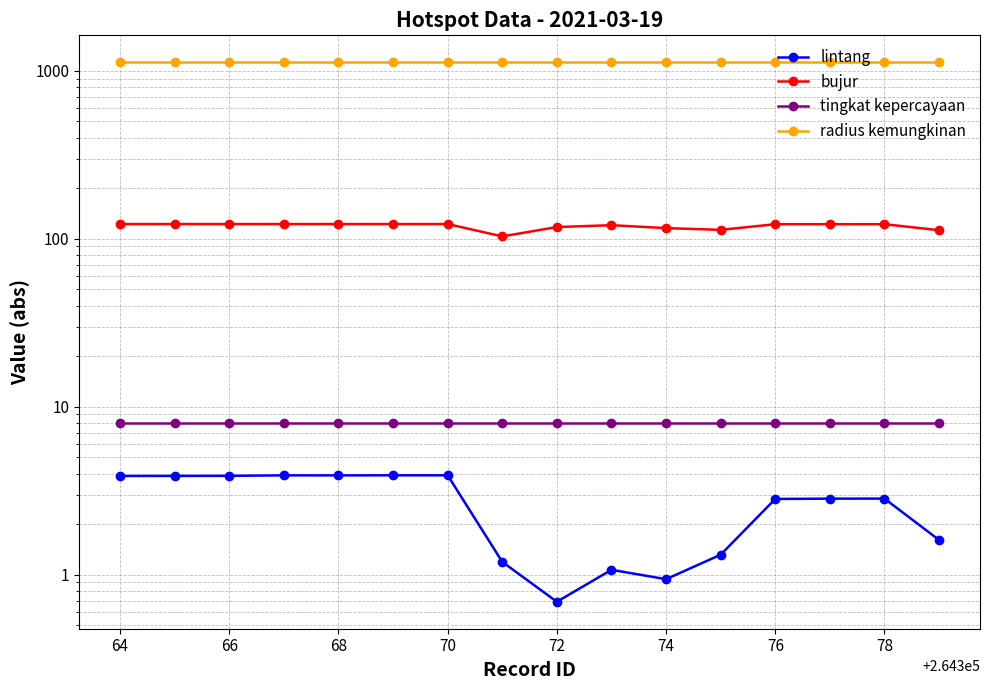

Which series has the widest spread of values?

bujur